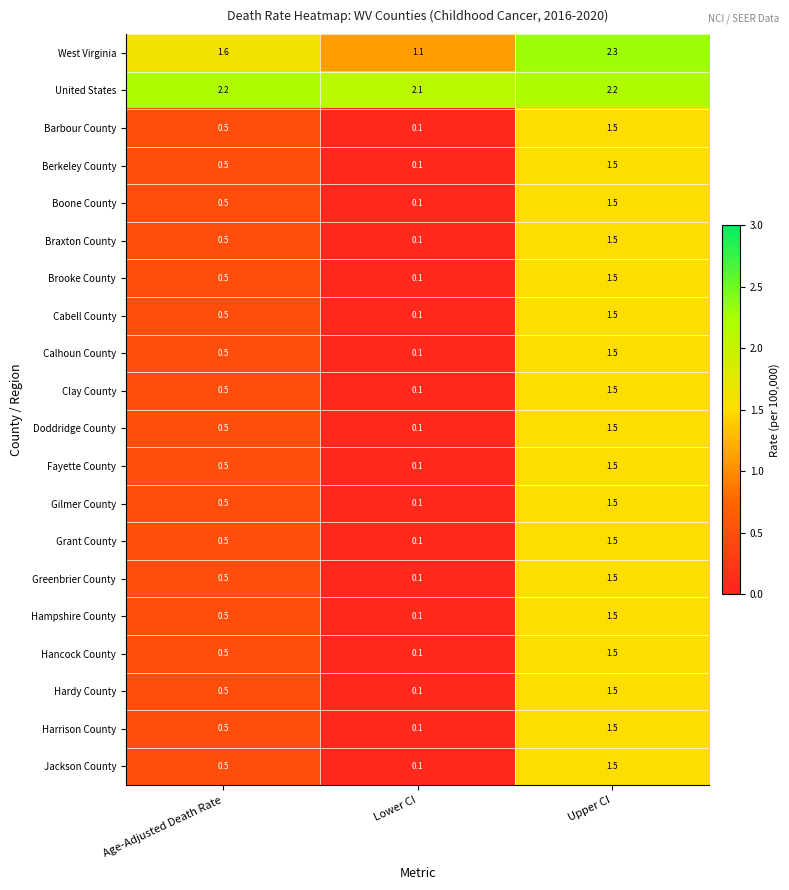

The Cabell County series shows 2.1 at Upper CI. True or false?

False